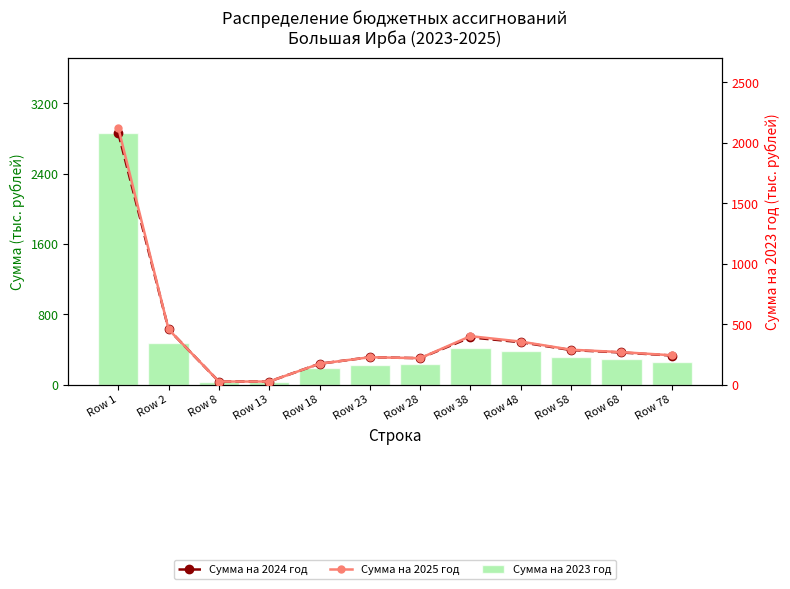

Reading left to right, transcribe all the data shown in this chart.

Сумма на 2023 год: 2860.2	470.4	25.0	25.0	186.6	226.0	234.0	420.0	380.0	310.0	290.0	260.0
Сумма на 2024 год: 2078.2	455.8	25.0	25.0	172.0	226.0	218.0	390.0	350.0	285.0	265.0	240.0
Сумма на 2025 год: 2121.2	455.8	25.0	25.0	172.0	226.0	218.0	400.0	355.0	288.0	268.0	242.0